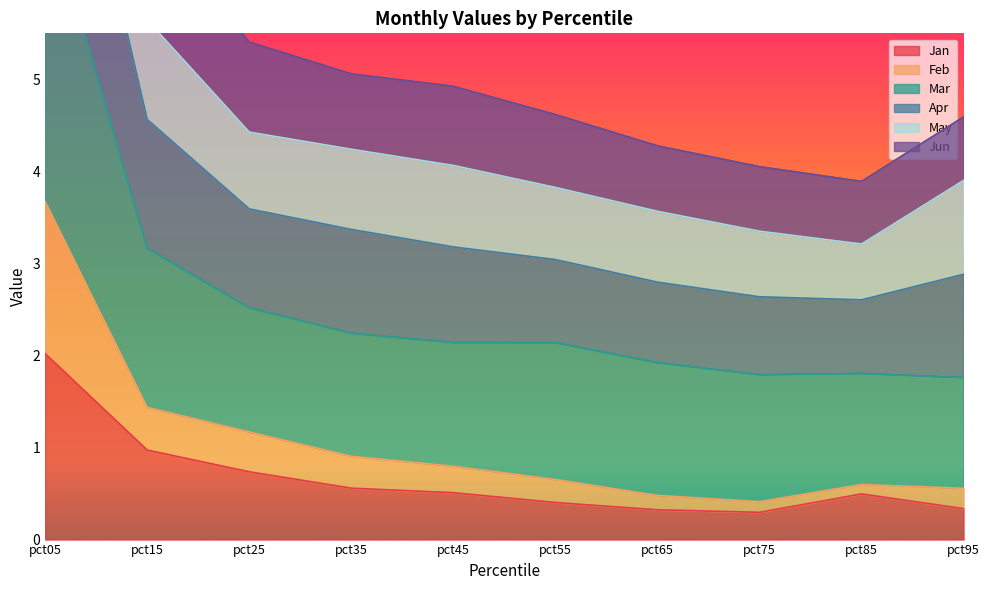

True or false: May has more than 2 points higher than both neighbors.

False